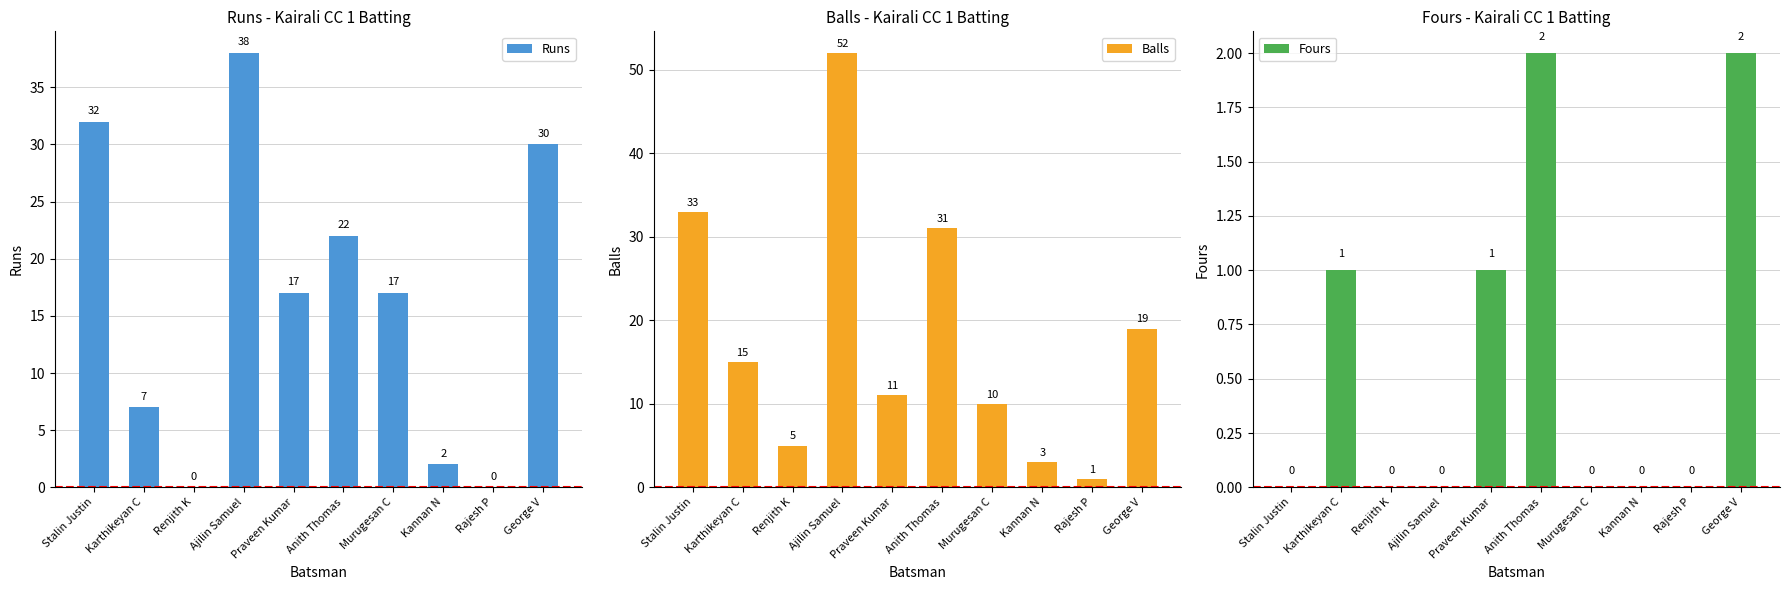

What are all the series names shown in the legend?

Runs, Balls, Fours